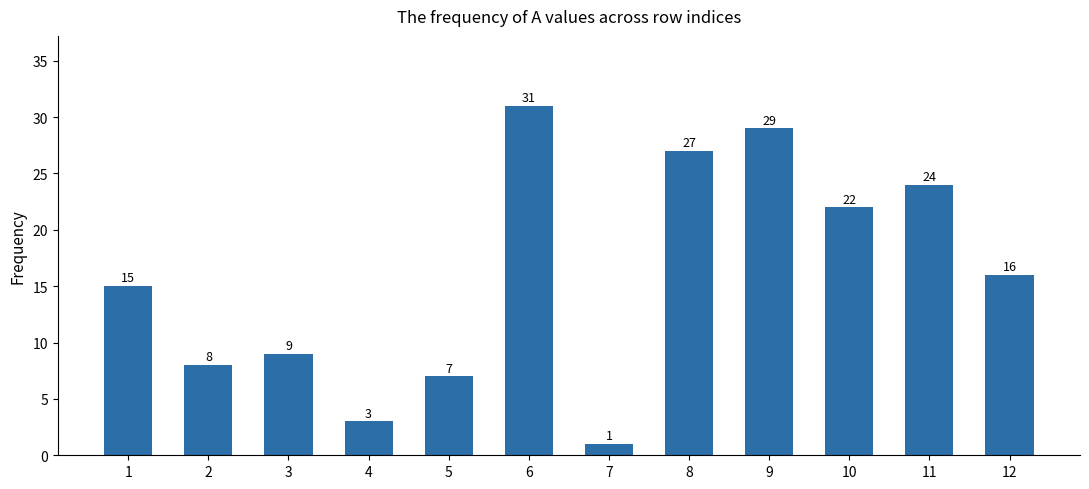

Read the value at 11.

24